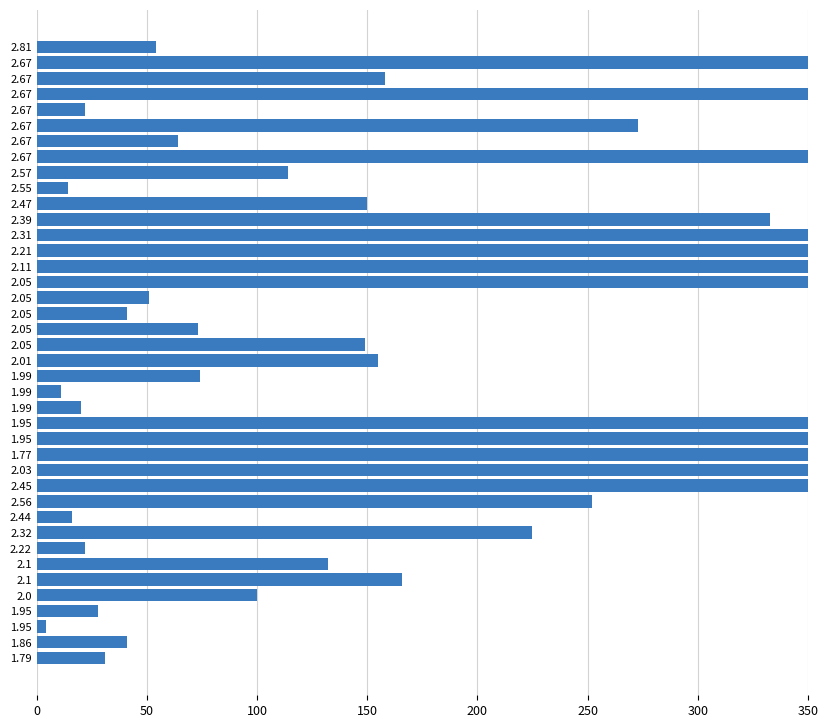

Are the bars horizontal?

Yes